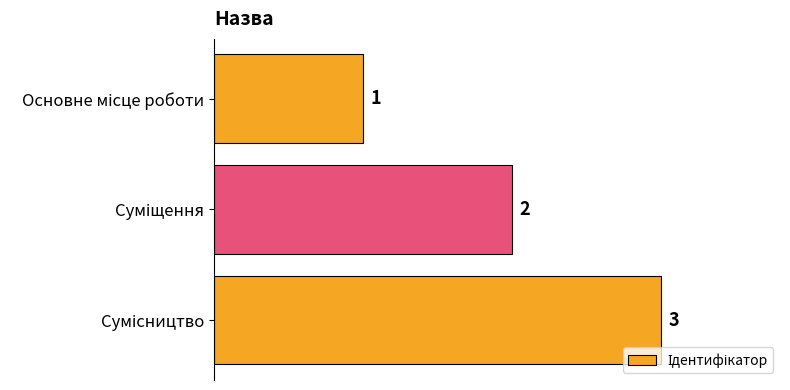

What is the greatest value displayed?

3